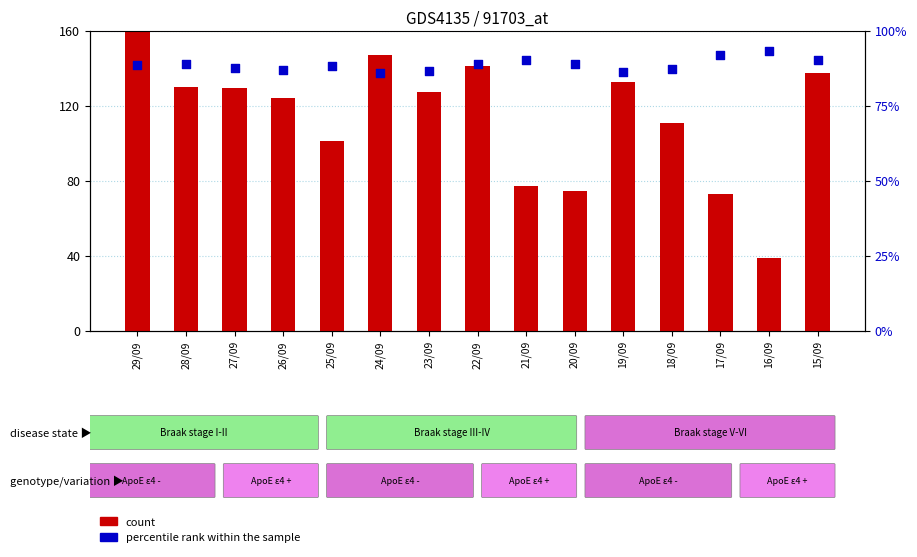

What is the total value across all series at 27/09?

269.8